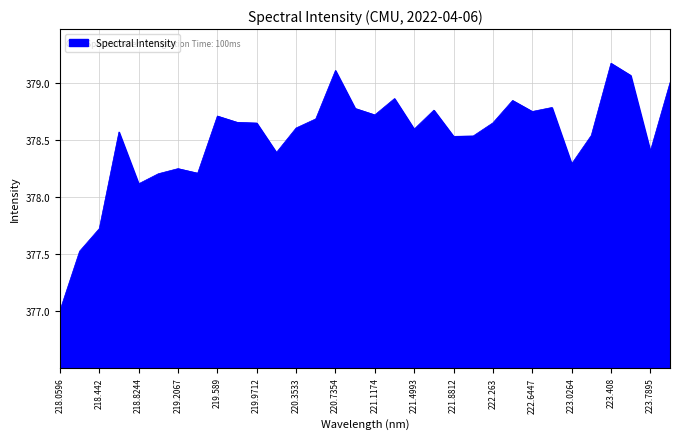

What is the minimum value shown in the chart?

377.0